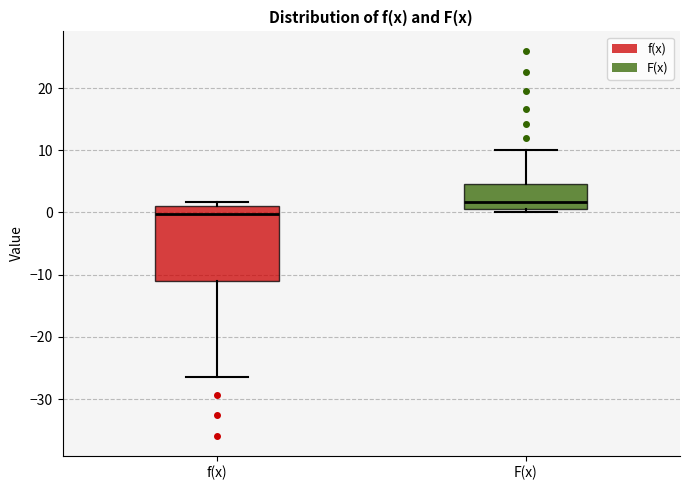

Reading left to right, read every box against the y-axis: the position of its median line, the range the box covers, and the ends of its whiskers. The values are not printed on the chart, so give them approximately, as read against the axis.

f(x): median 0, box -11 to 1, whiskers -26 to 2
F(x): median 2, box 1 to 5, whiskers 0 to 10